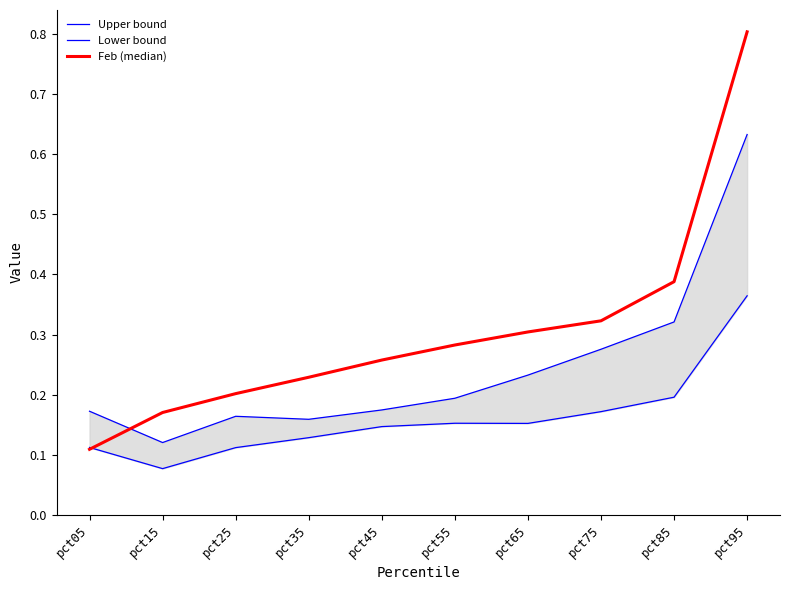

What are all the series names shown in the legend?

Upper bound, Lower bound, Feb (median)